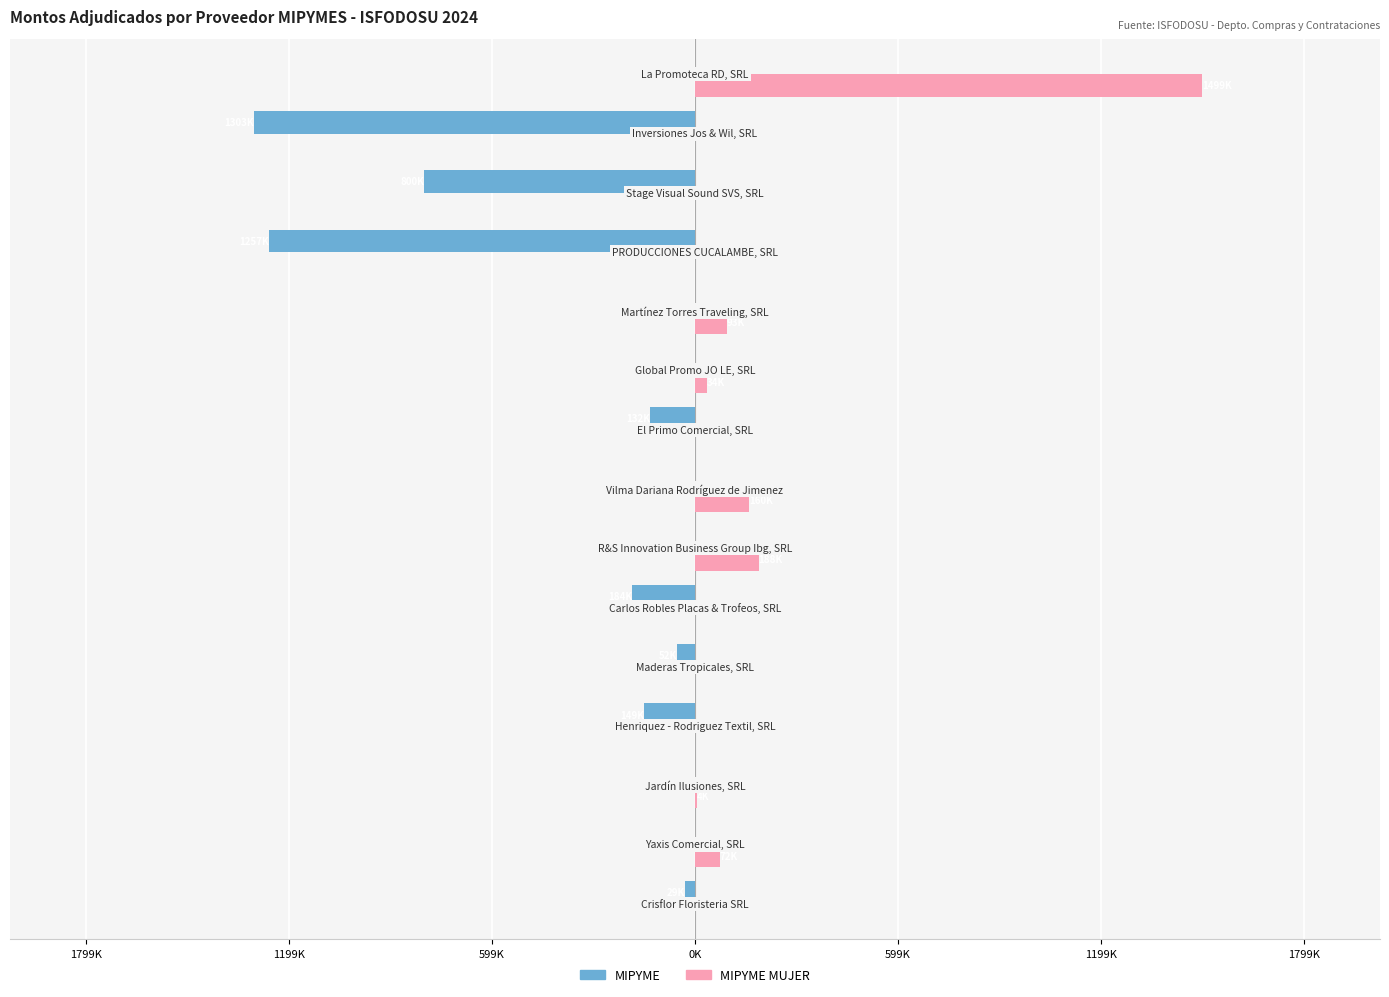

Which series has the largest range (max minus min)?

MIPYME MUJER